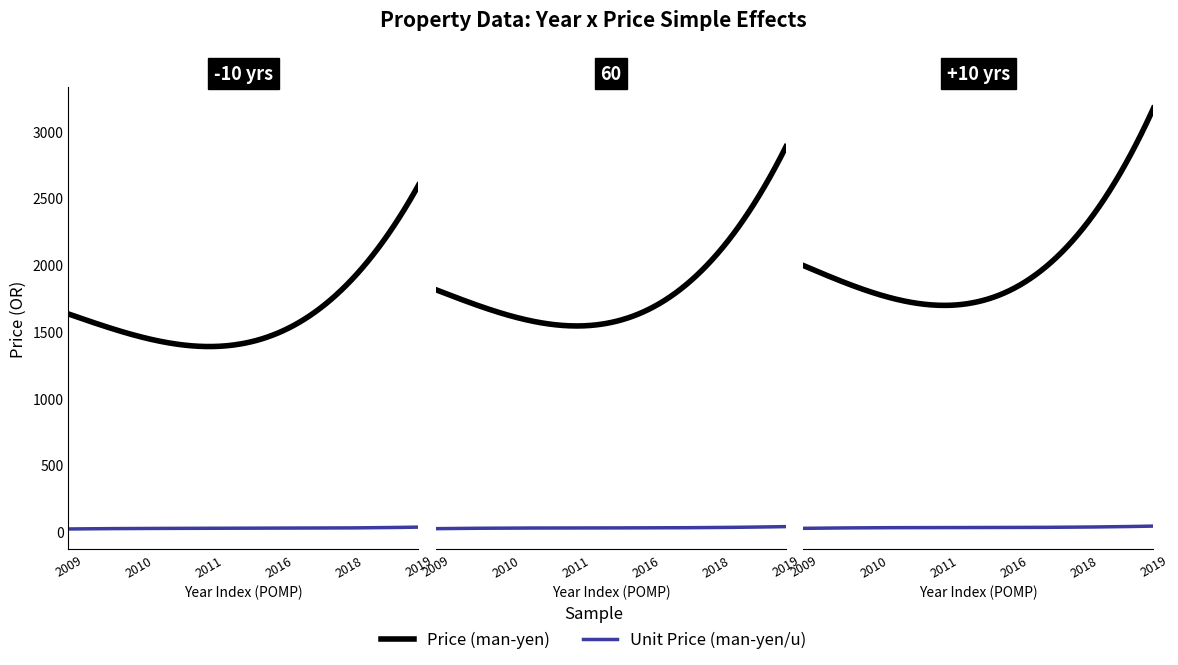

Between 2009 and 2019, which series saw the biggest shift?

Price (man-yen)